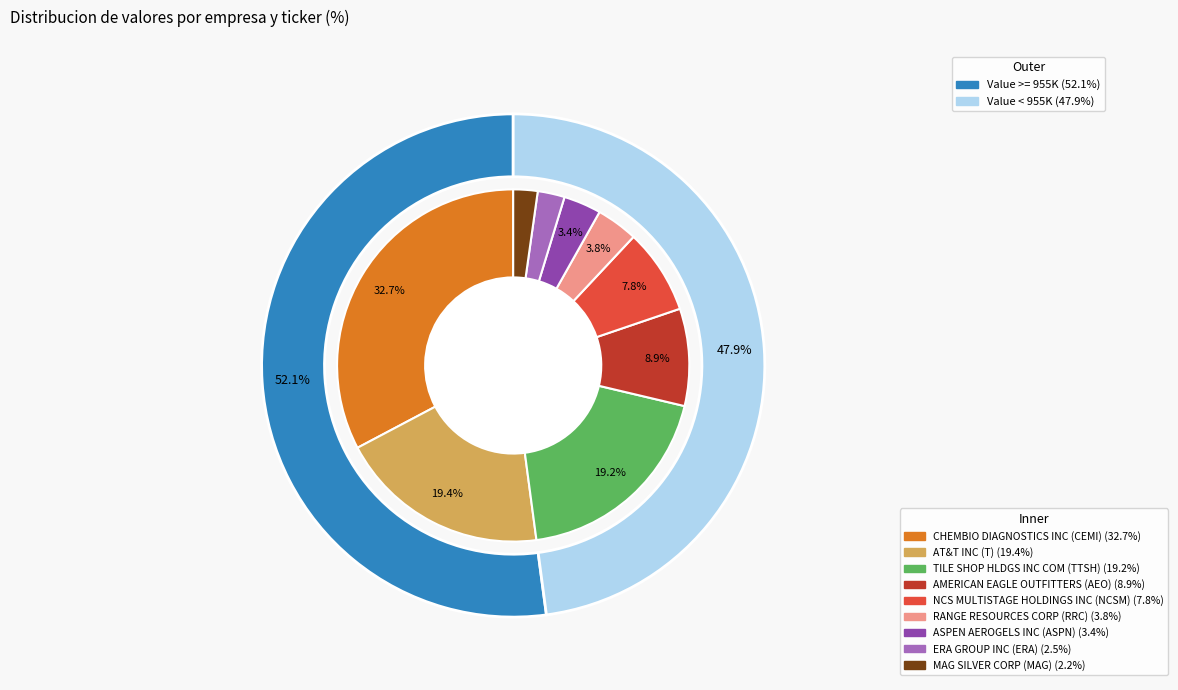

True or false: CHEMBIO DIAGNOSTICS INC accounts for 40% of the total.

False